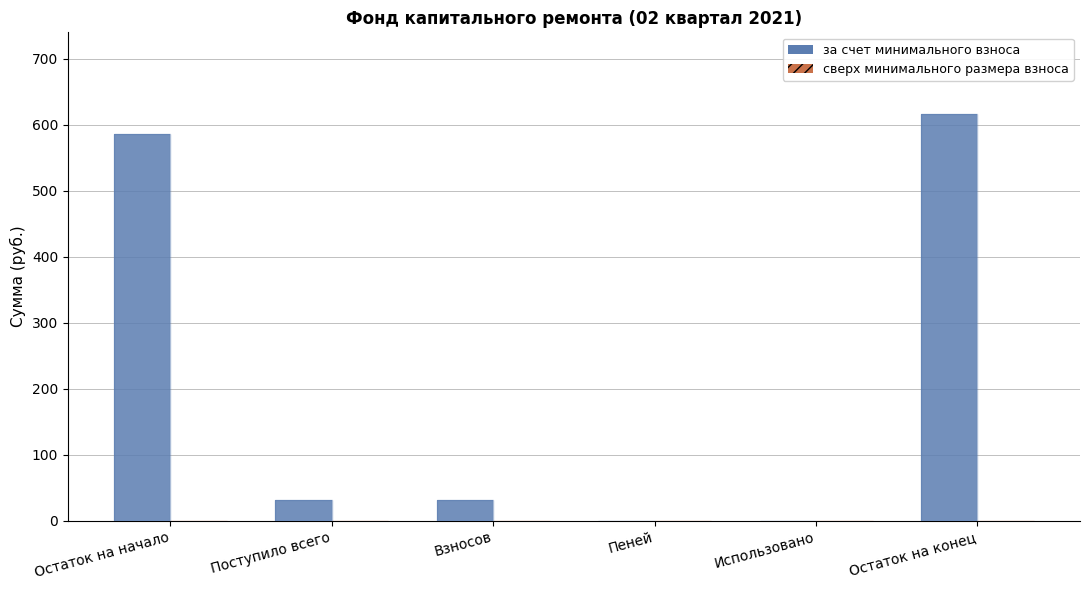

Reading right to left, extract all data points from this chart.

за счет минимального взноса: Остаток на конец=616.6	Использовано=0.0	Пеней=0.0	Взносов=30.9	Поступило всего=30.9	Остаток на начало=585.7
сверх минимального размера взноса: Остаток на конец=0.0	Использовано=0.0	Пеней=0.0	Взносов=0.0	Поступило всего=0.0	Остаток на начало=0.0